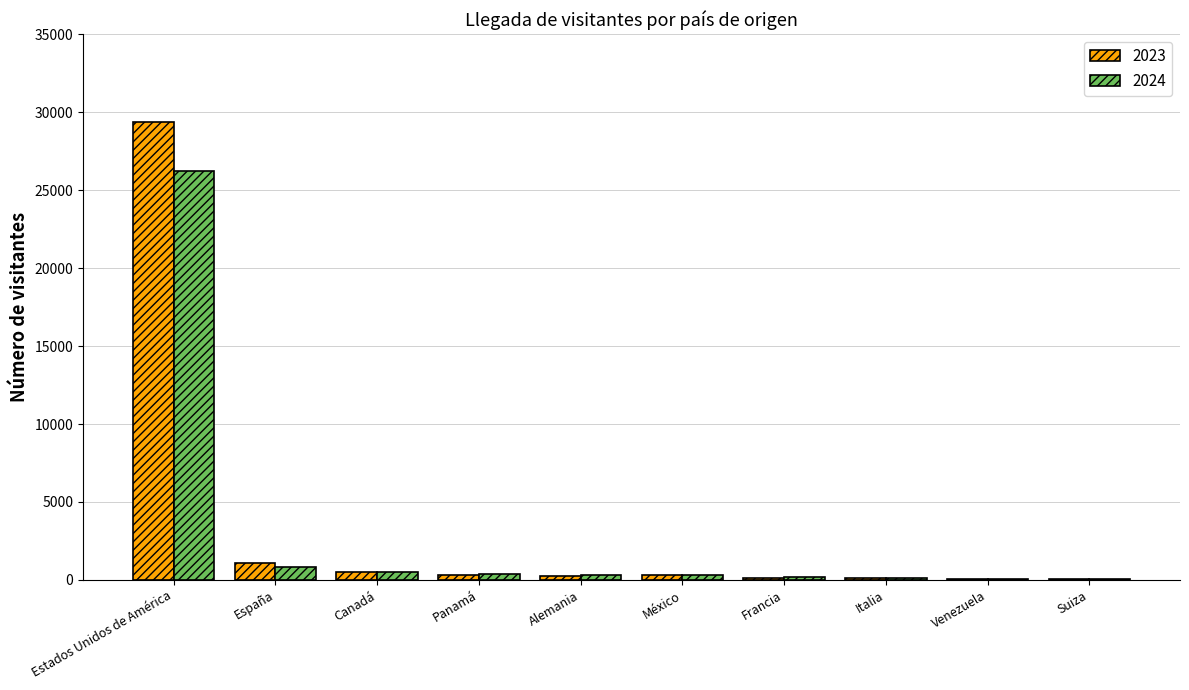

The 2023 series shows 8312 at Estados Unidos de América. True or false?

False